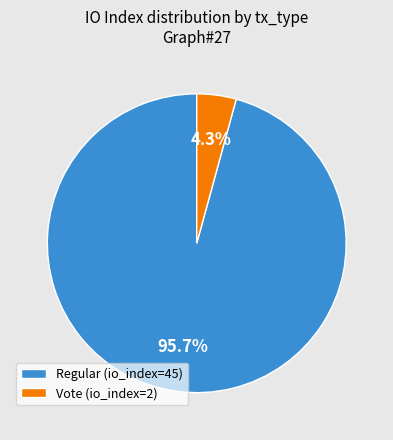

True or false: Regular (io_index=45) accounts for 96% of the total.

True